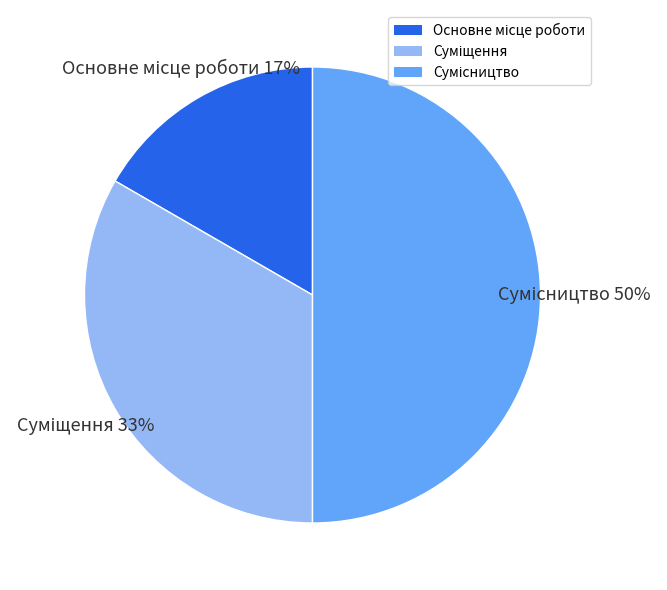

To the nearest percent, what is the average slice percentage?

33%